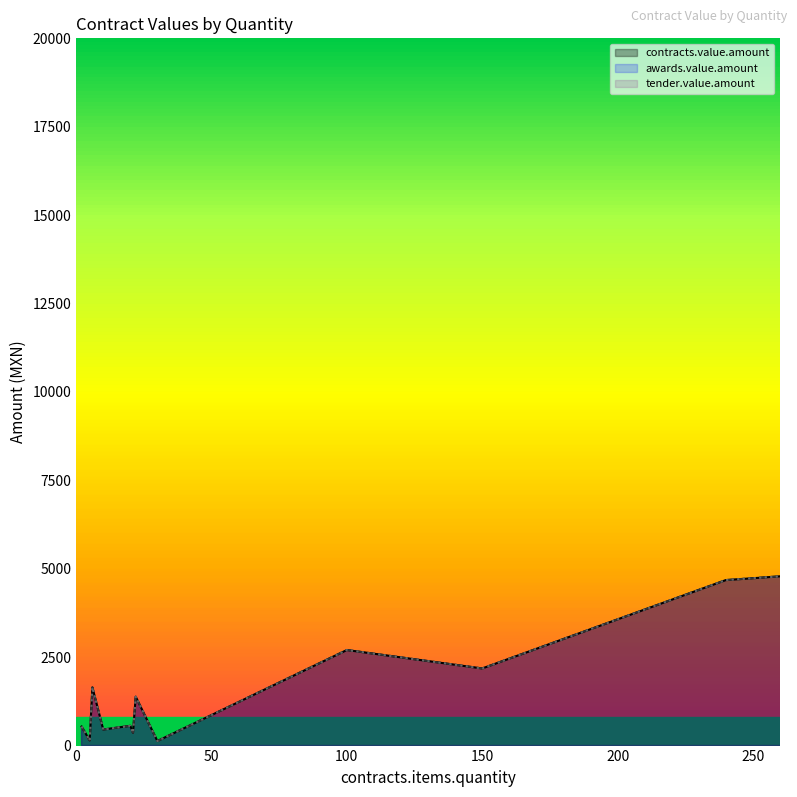

True or false: tender.value.amount and awards.value.amount cross at least once.

False